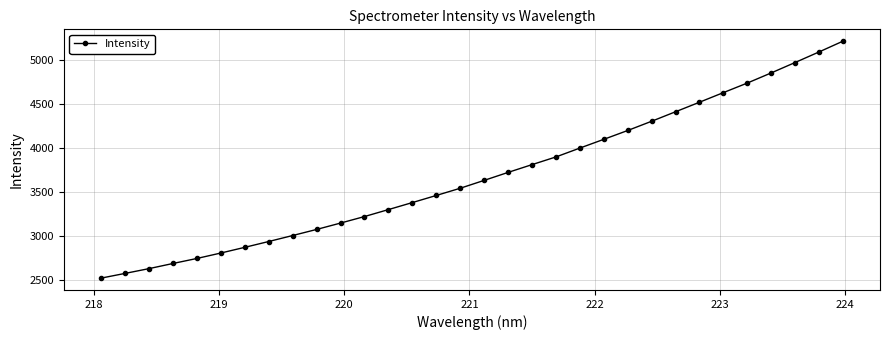

What is the minimum value shown in the chart?

2525.8